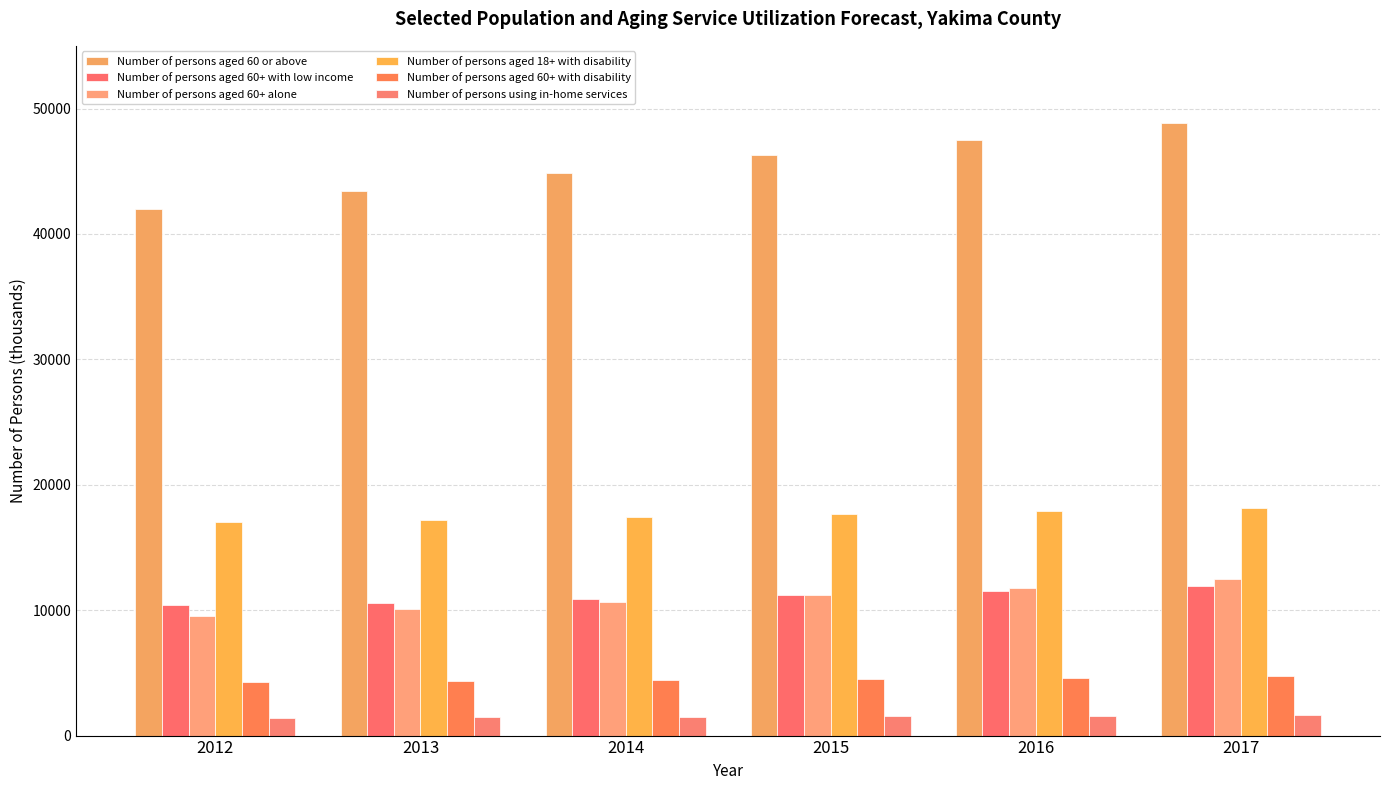

How many groups of bars are there?

6